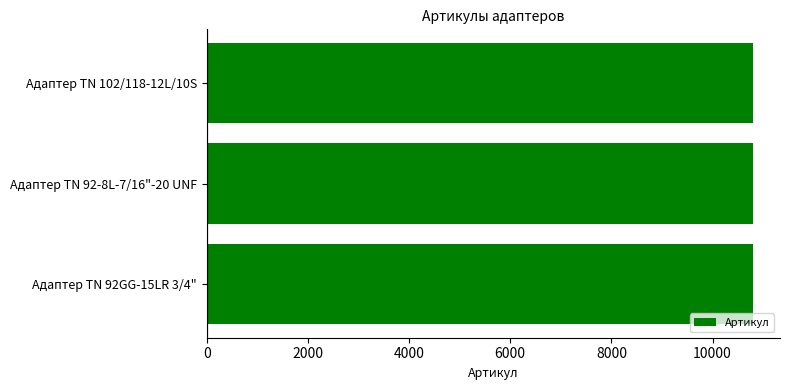

Approximately how many times larger is the value at Адаптер ТN 102/118-12L/10S compared to Адаптер TN 92GG-15LR 3/4"?

1.0